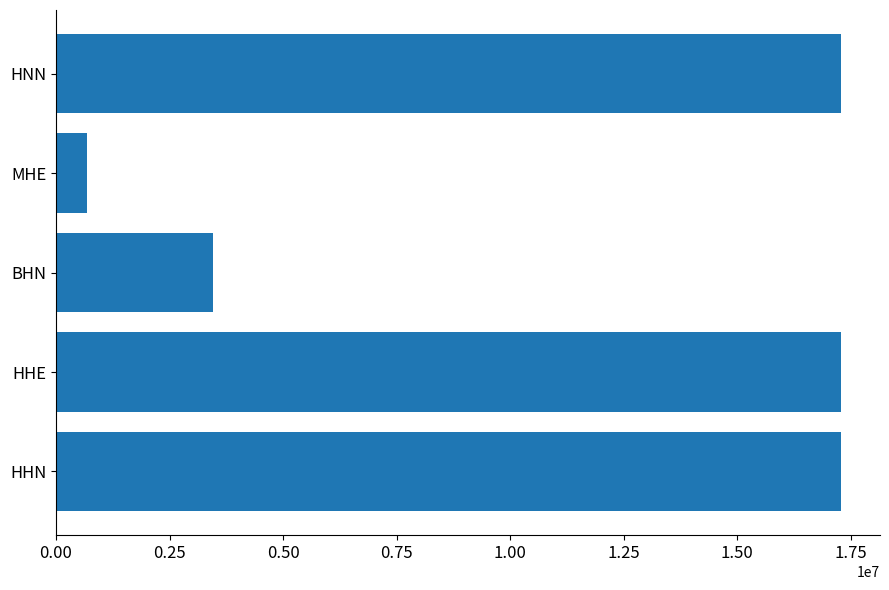

What is the sum of all values?

55987198